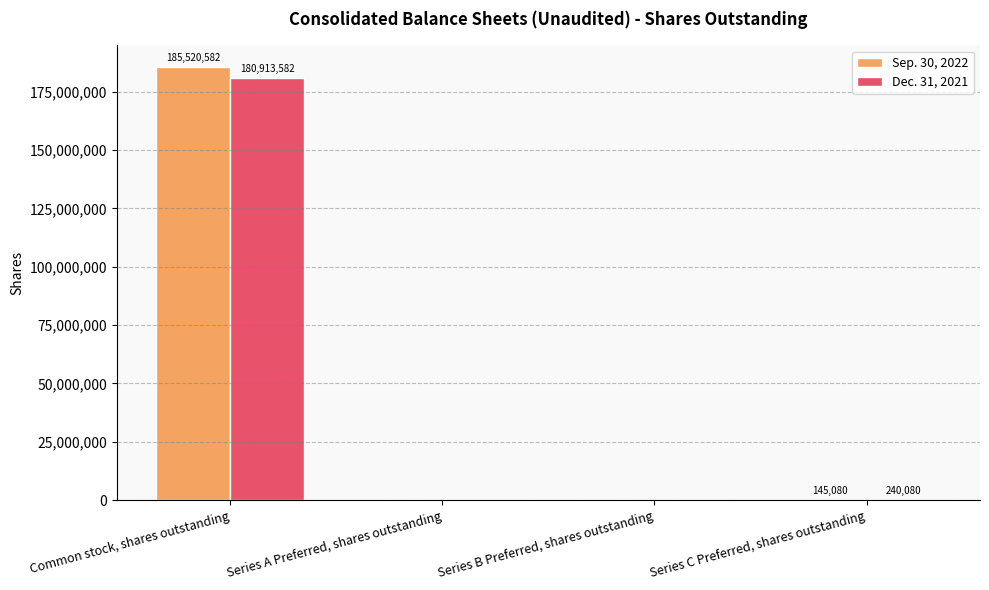

Which series has the largest total across all categories?

Sep. 30, 2022